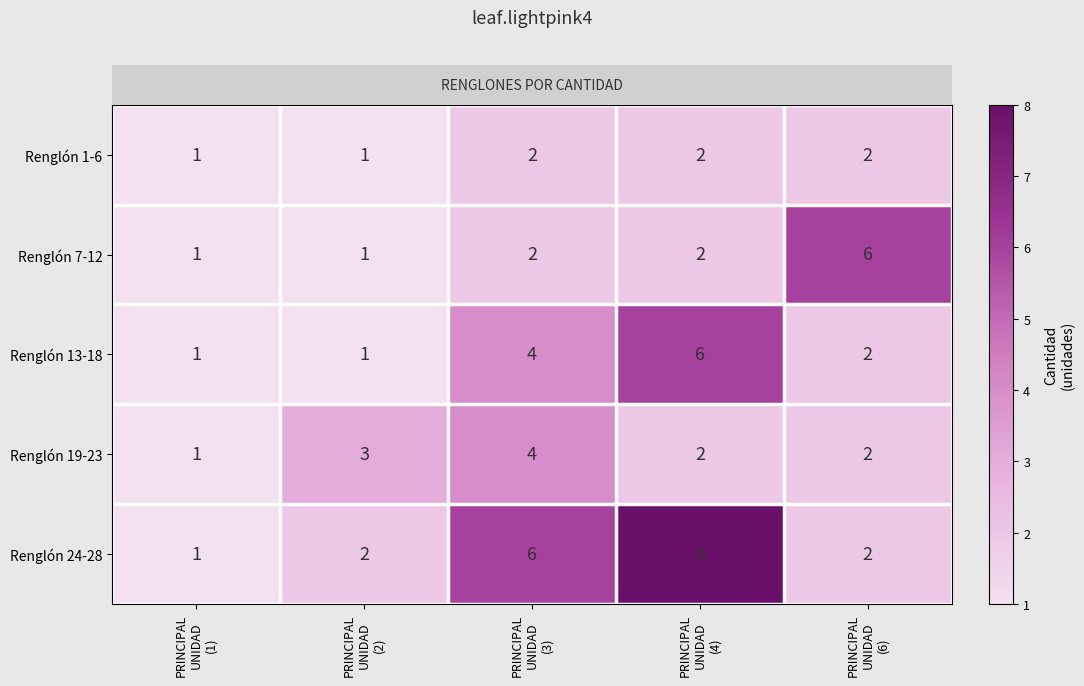

What is the sum of all Renglón 24-28 values?

19